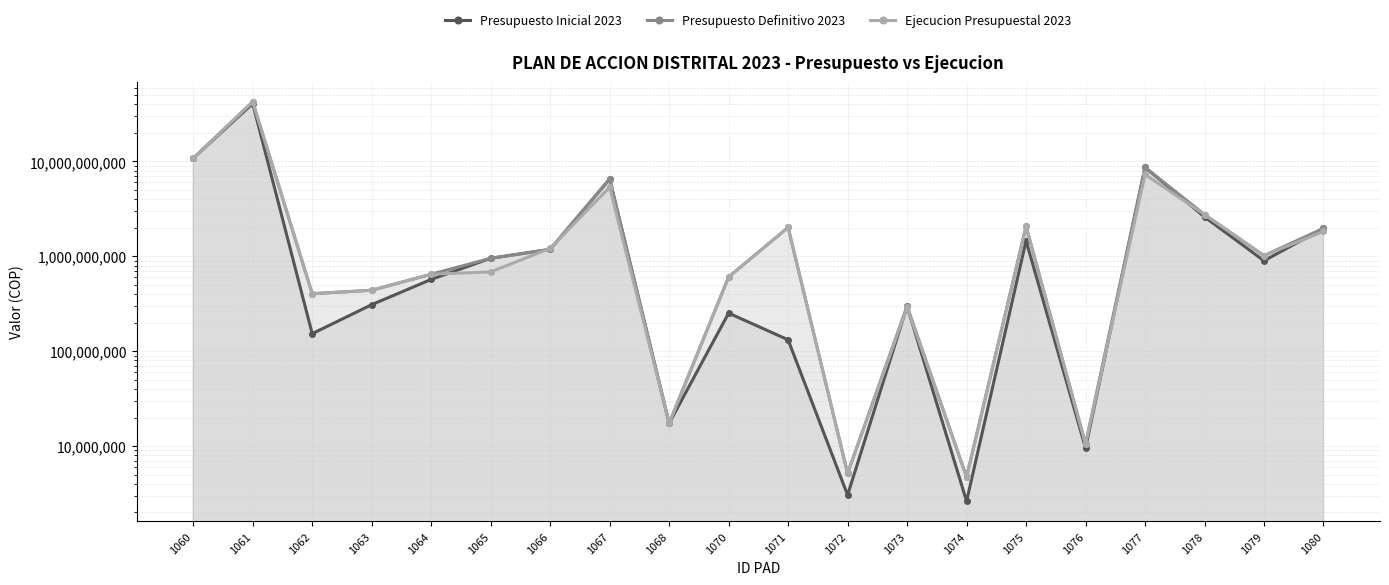

Reading left to right, extract all data points from this chart.

Presupuesto Inicial 2023: 1060=10803969000	1061=40740000000	1062=153112691	1063=309467228	1064=571090250	1065=953429638	1066=1184952754	1067=6523237799	1068=17387500	1070=252021684	1071=132000000	1072=3053384	1073=297924903	1074=2628125	1075=1457319910	1076=9535840	1077=8650710000	1078=2602504463	1079=897486400	1080=1972399157
Presupuesto Definitivo 2023: 1060=10803969000	1061=42431412641	1062=404094080	1063=438856428	1064=647694062	1065=953429638	1066=1184952754	1067=6523237799	1068=17387500	1070=606121251	1071=2016000000	1072=5173005	1073=297924903	1074=4730625	1075=2064273105	1076=10489424	1077=8650710000	1078=2754678278	1079=1016291663	1080=1972399157
Ejecucion Presupuestal 2023: 1060=10787146138	1061=42431412641	1062=404094080	1063=438856428	1064=647694062	1065=685107297	1066=1214181589	1067=5351664290	1068=17387500	1070=606121251	1071=2016000000	1072=5173005	1073=289118755	1074=4730625	1075=2064273105	1076=10489424	1077=7296210000	1078=2754678278	1079=1016291663	1080=1833837286